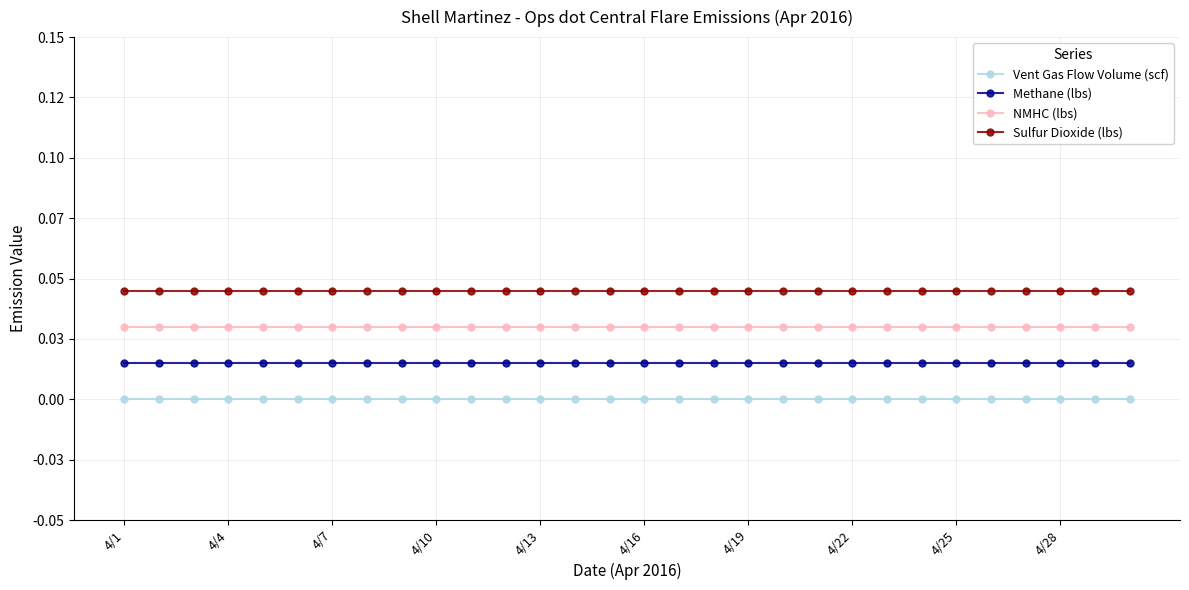

Which series has the largest range (max minus min)?

Vent Gas Flow Volume (scf)